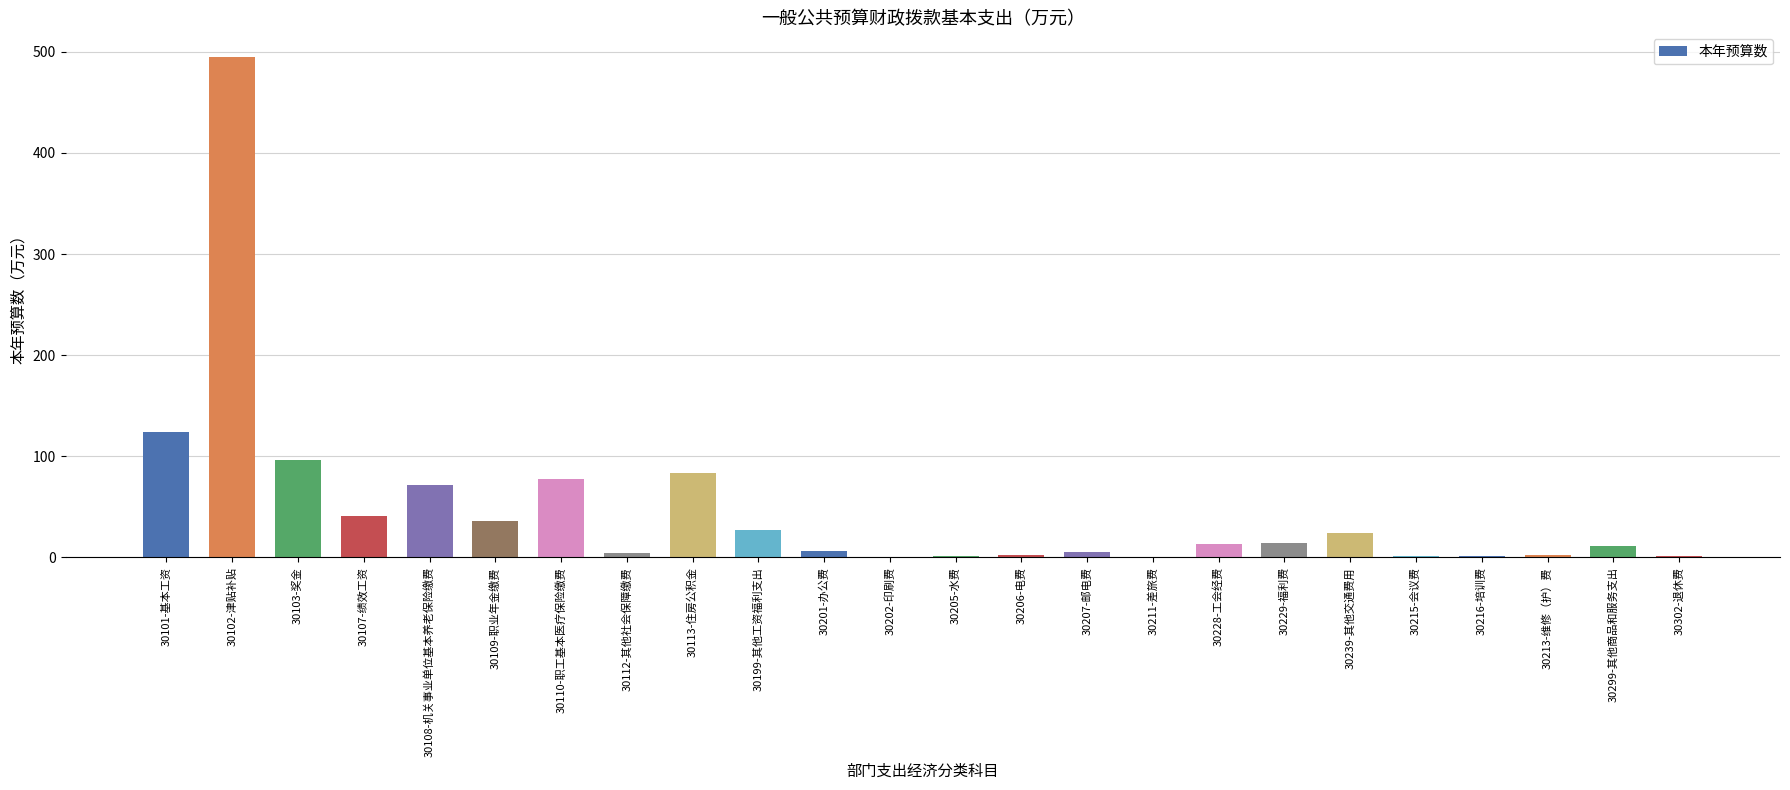

At which label does the data first exceed 13?

30101-基本工资